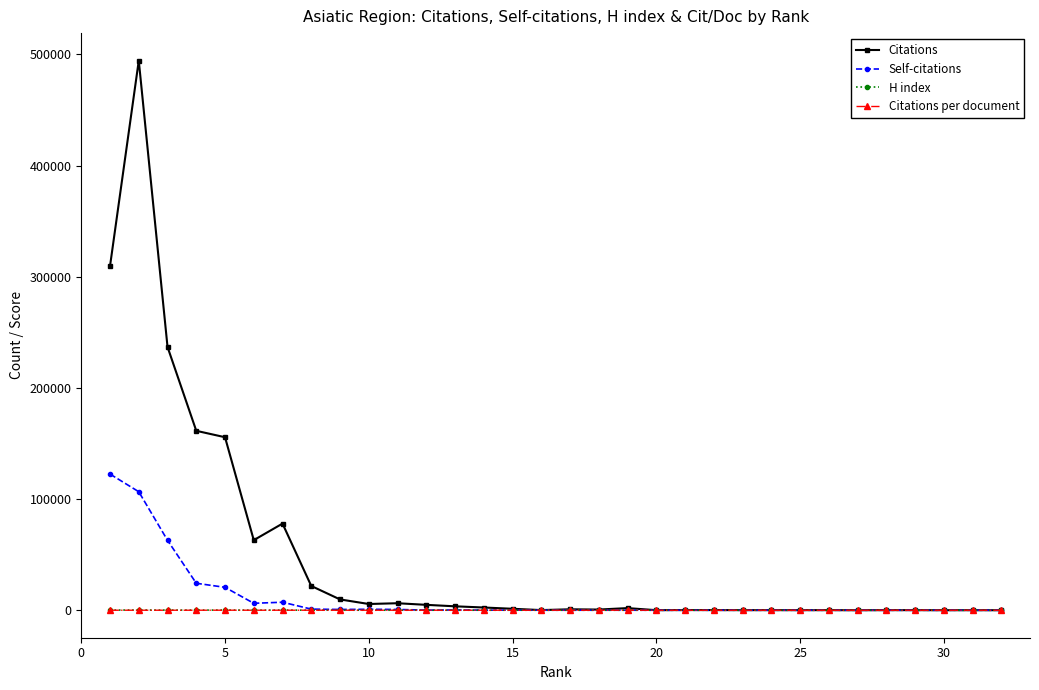

Which series has the largest total across all categories?

Citations